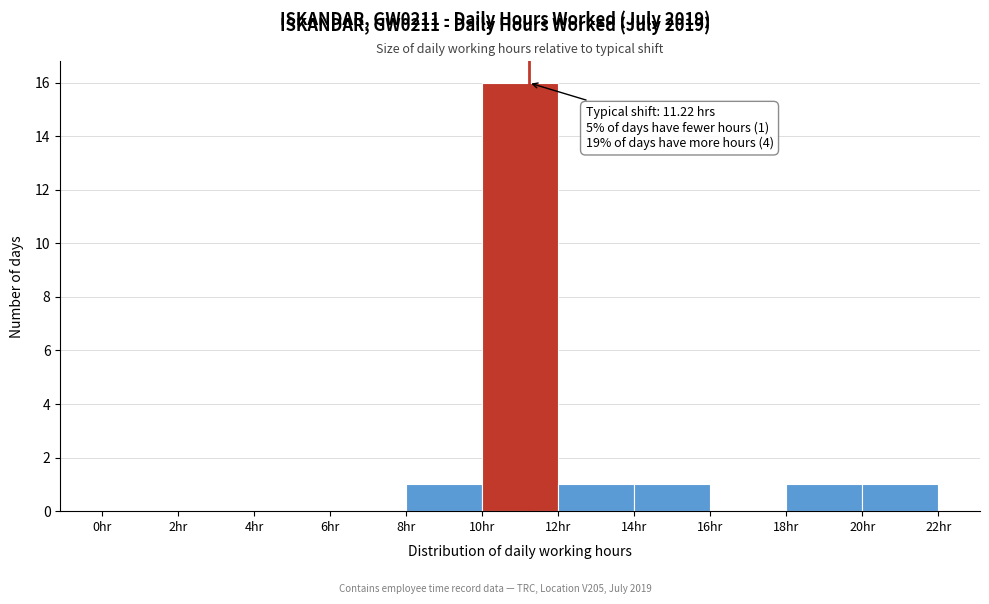

Which range on the x-axis has the tallest bar?

10 to 12